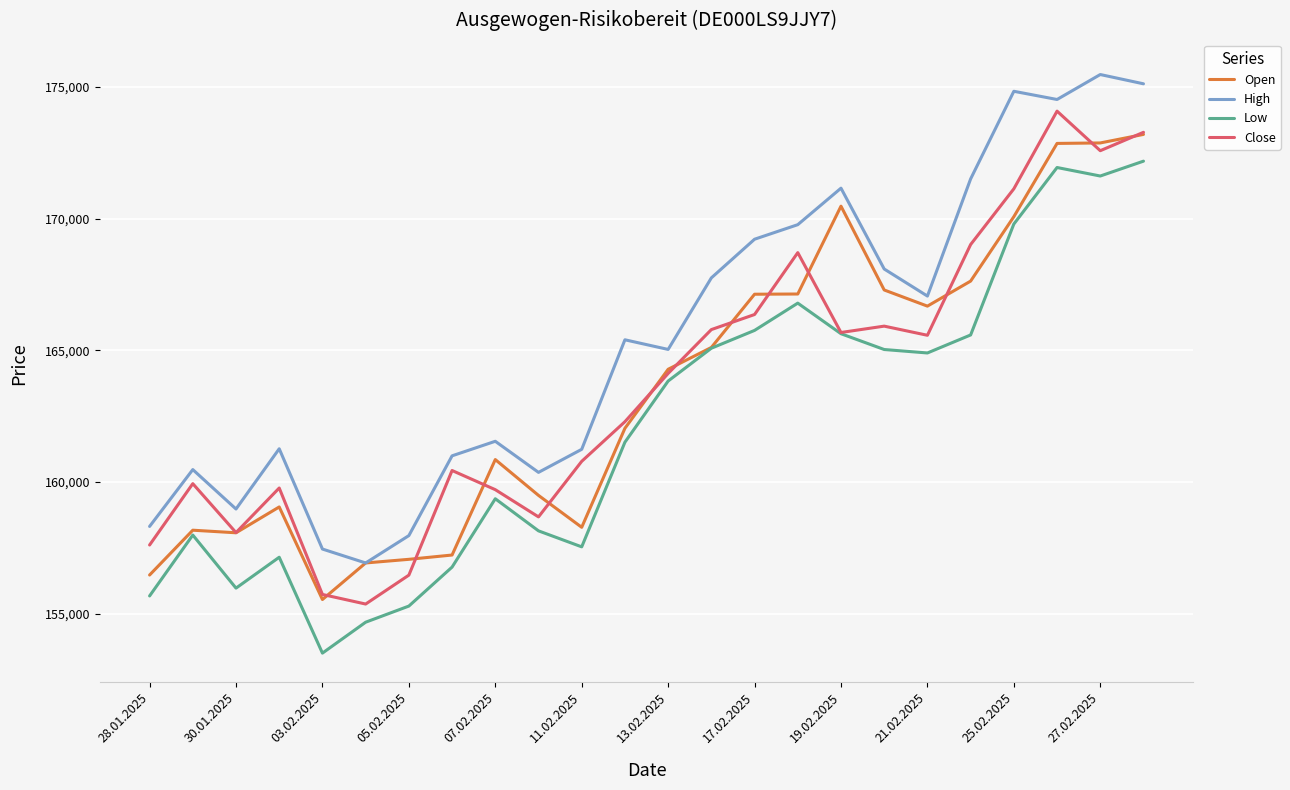

What is the smallest value displayed?

153511